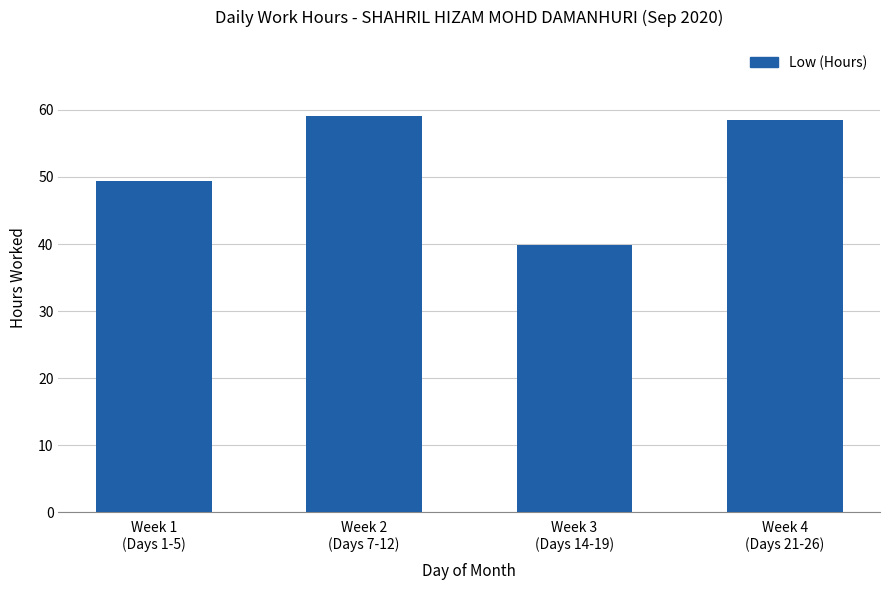

What is the difference between the second highest and second lowest values?

9.1